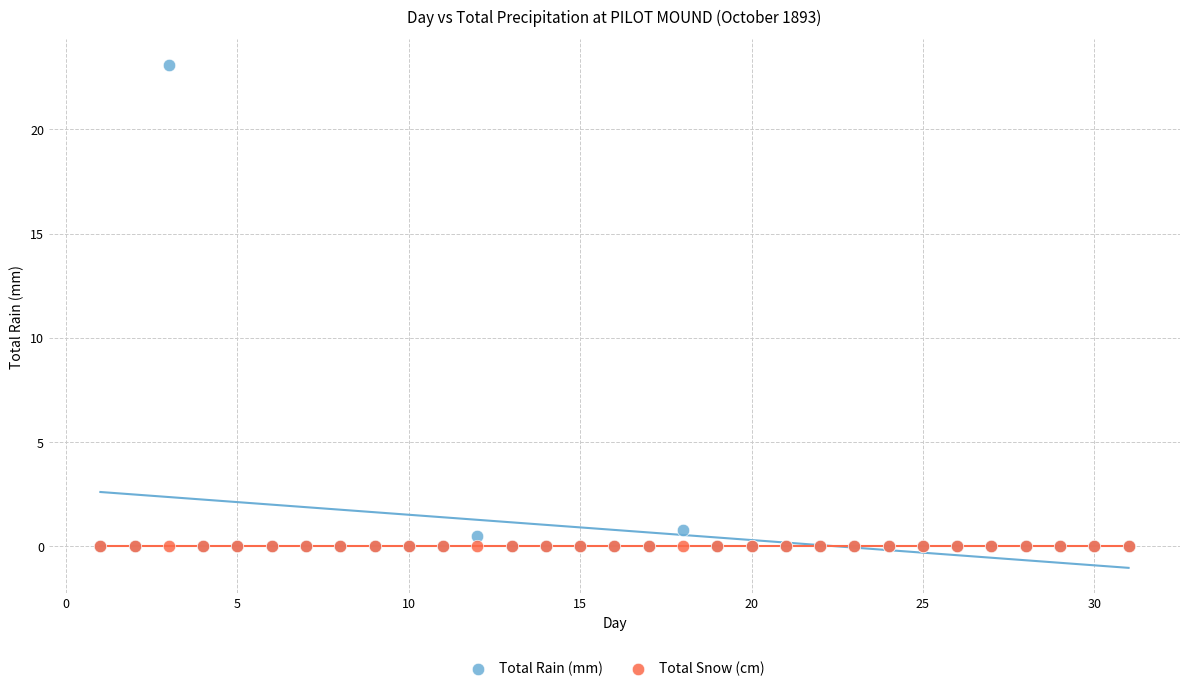

Across all series, what Y value is closest to 11?

0.8